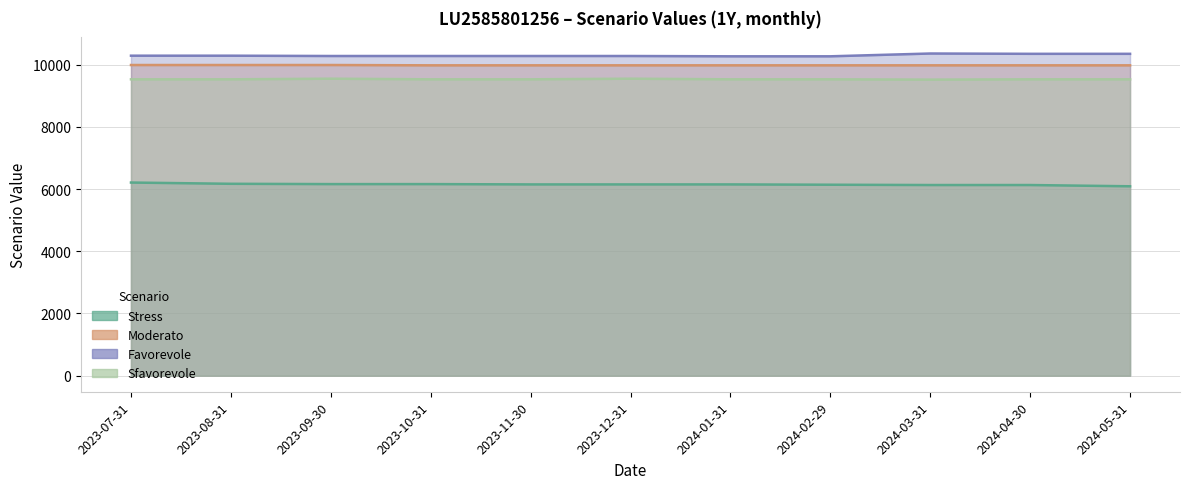

At which label does Favorevole first exceed 10280?

2023-07-31